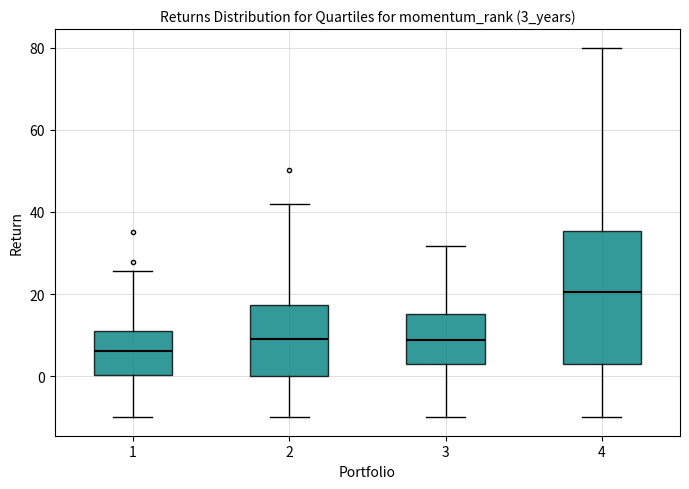

Which box has the lowest median line?

1